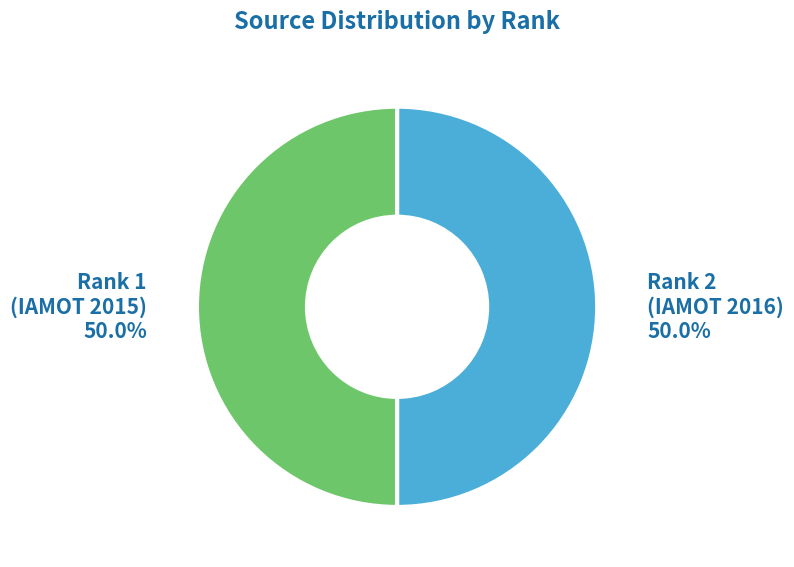

Approximately how many times larger is the value at Rank 1 (IAMOT 2015) compared to Rank 2 (IAMOT 2016)?

1.0